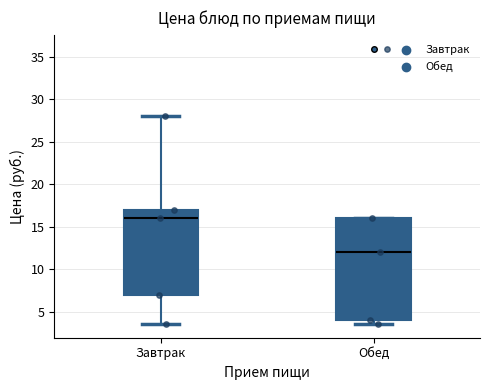

Which box has the highest median line?

Завтрак